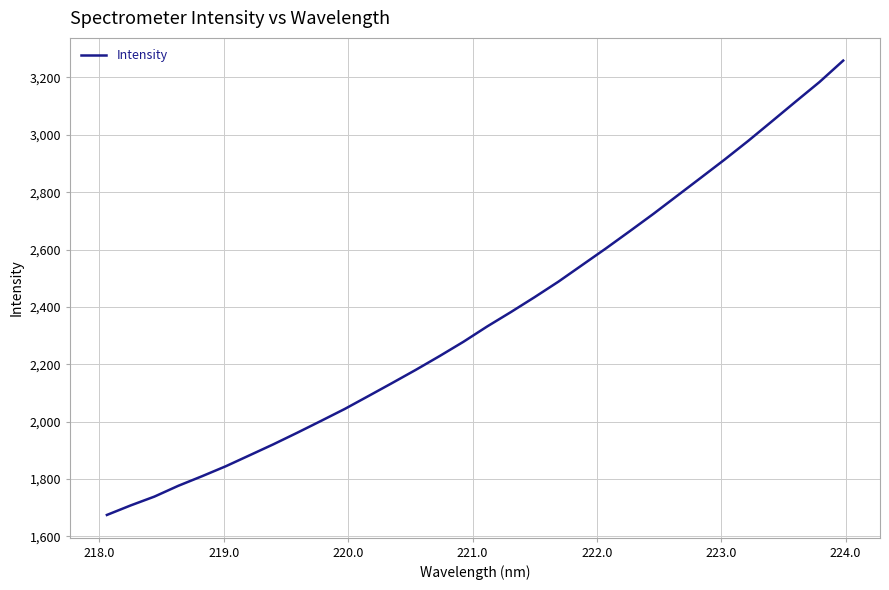

What is the smallest value displayed?

1674.8